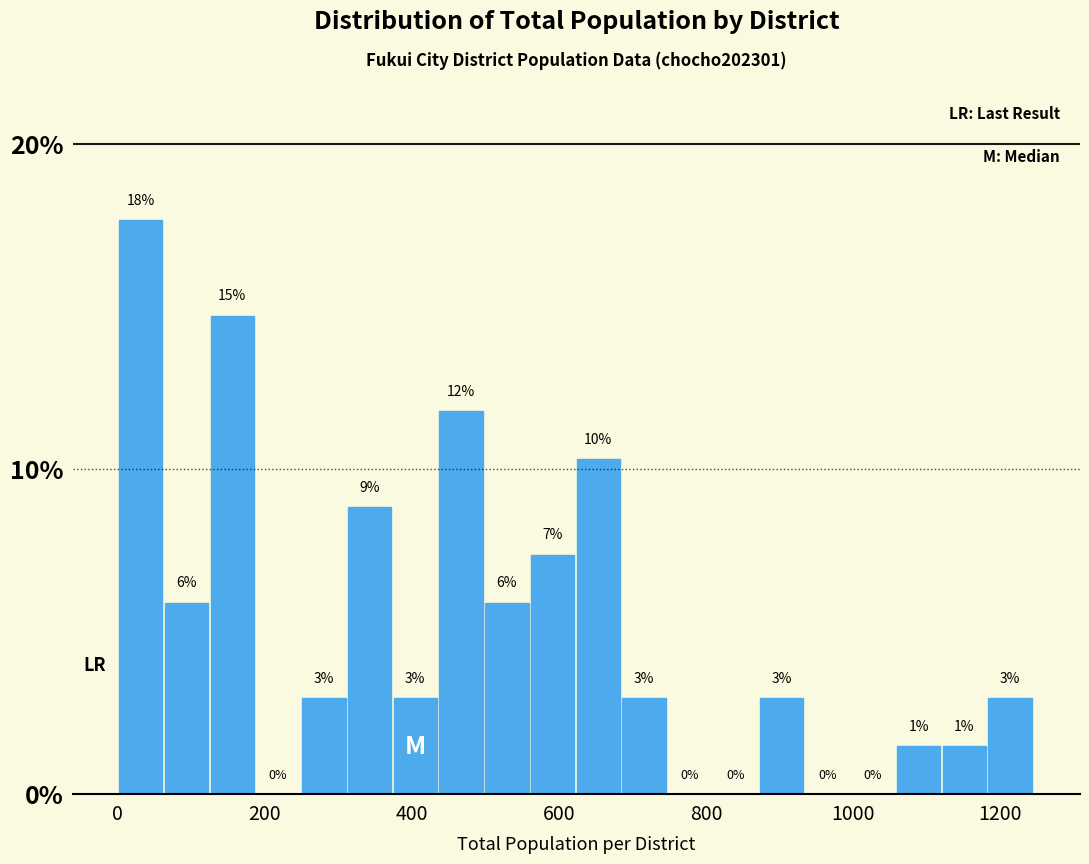

Around what value on the x-axis is the tallest bar? Give the approximate position of its centre, as read against the axis.

40